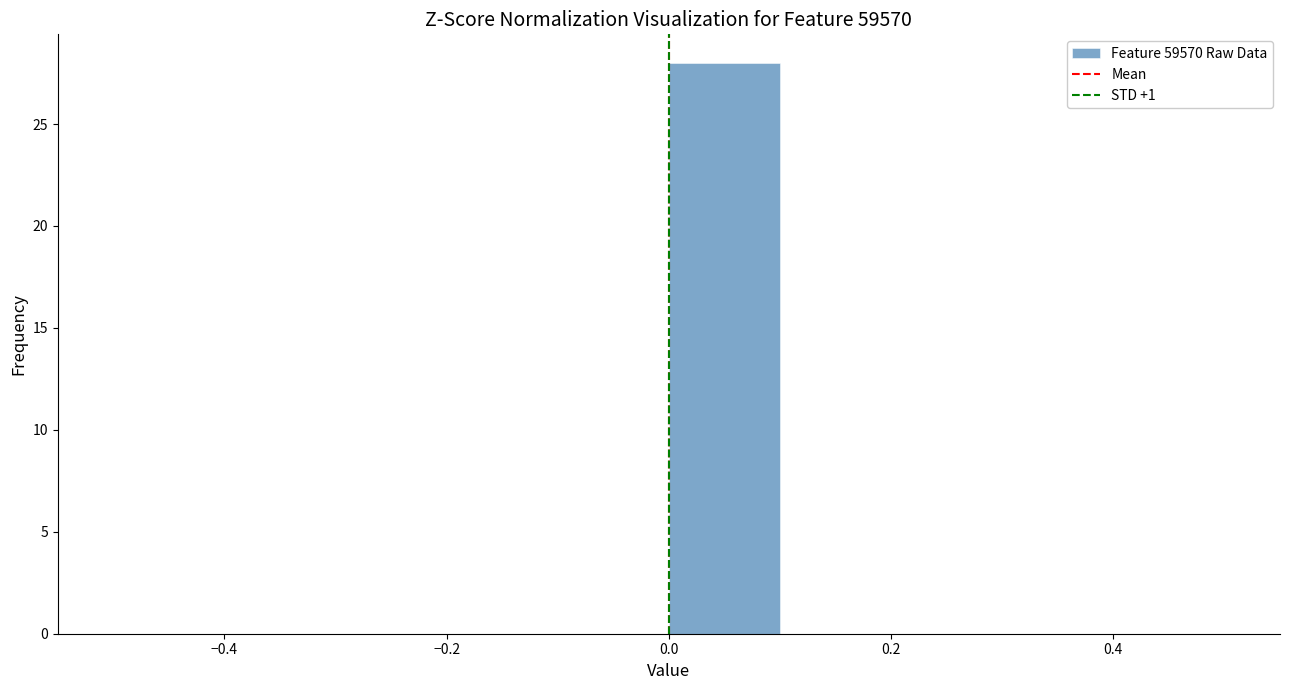

Which range on the x-axis has the tallest bar?

0.0 to 0.1